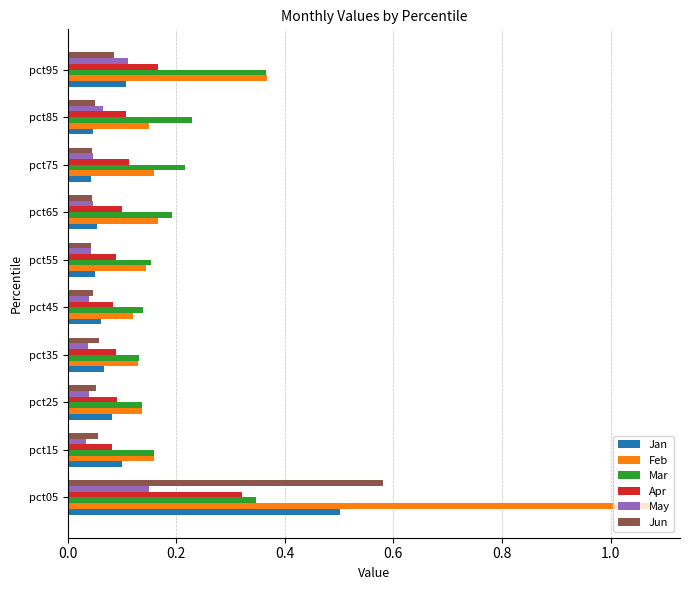

The Mar series shows 0.2 at pct75. True or false?

True